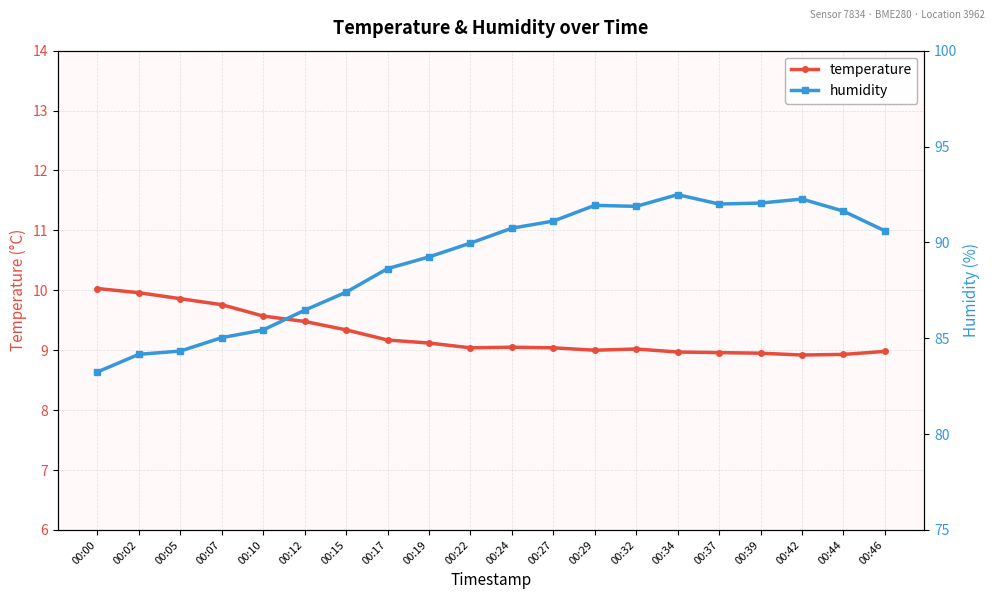

At which category does humidity reach its first local peak?

00:29